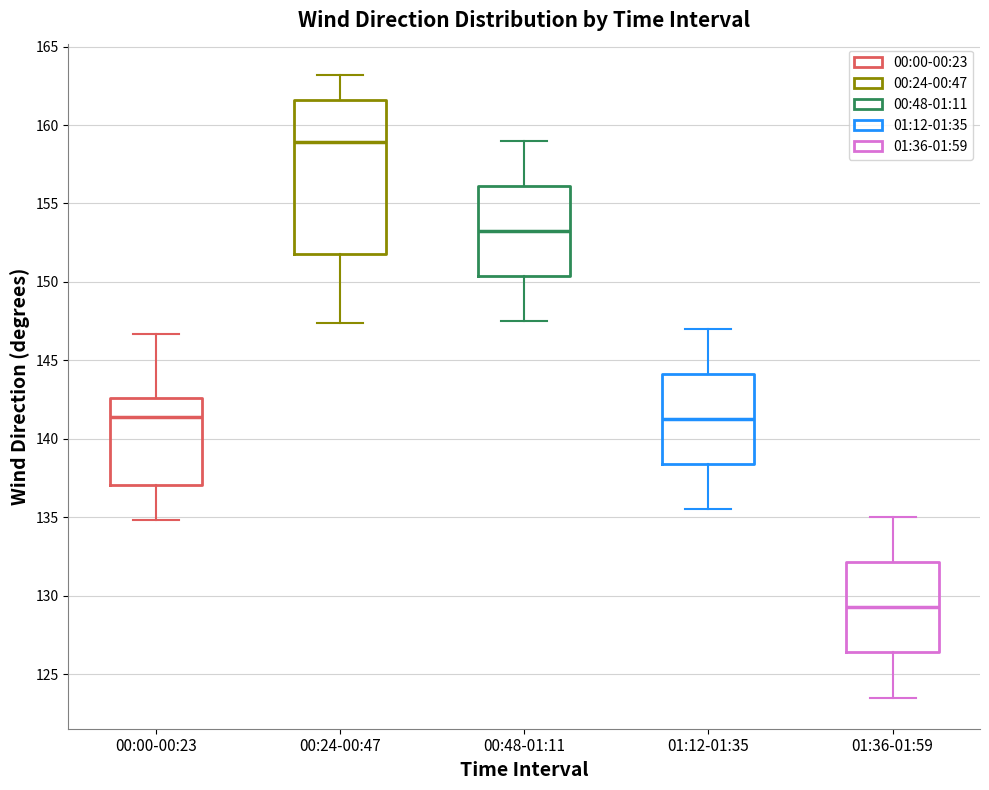

Reading left to right, read every box against the y-axis: the position of its median line, the range the box covers, and the ends of its whiskers. The values are not printed on the chart, so give them approximately, as read against the axis.

00:00-00:23: median 141.5, box 137.0 to 142.5, whiskers 135.0 to 146.5
00:24-00:47: median 159.0, box 152.0 to 161.5, whiskers 147.5 to 163.0
00:48-01:11: median 153.5, box 150.5 to 156.0, whiskers 147.5 to 159.0
01:12-01:35: median 141.5, box 138.5 to 144.0, whiskers 135.5 to 147.0
01:36-01:59: median 129.5, box 126.5 to 132.0, whiskers 123.5 to 135.0